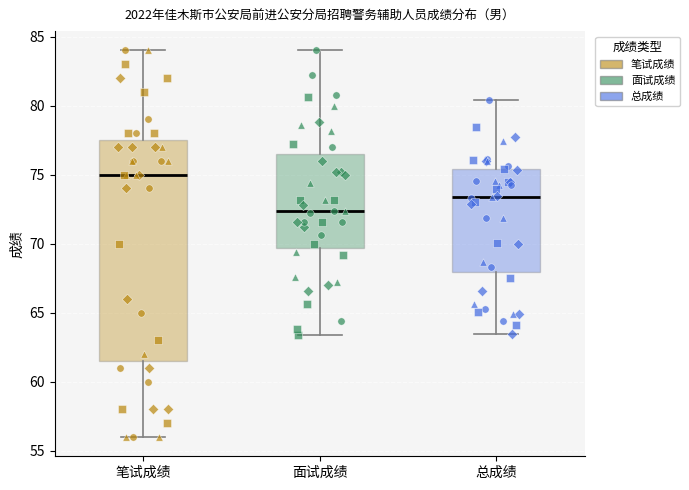

Reading left to right, read every box against the y-axis: the position of its median line, the range the box covers, and the ends of its whiskers. The values are not printed on the chart, so give them approximately, as read against the axis.

笔试成绩: median 75.0, box 61.5 to 77.5, whiskers 56.0 to 84.0
面试成绩: median 72.5, box 69.5 to 76.5, whiskers 63.5 to 84.0
总成绩: median 73.5, box 68.0 to 75.5, whiskers 63.5 to 80.5